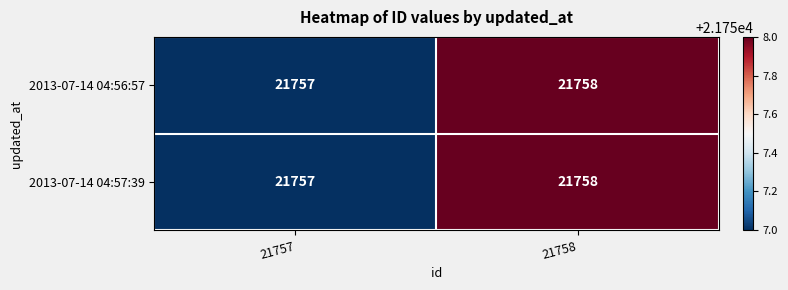

Which category has the highest value in the 2013-07-14 04:57:39 series?

21758